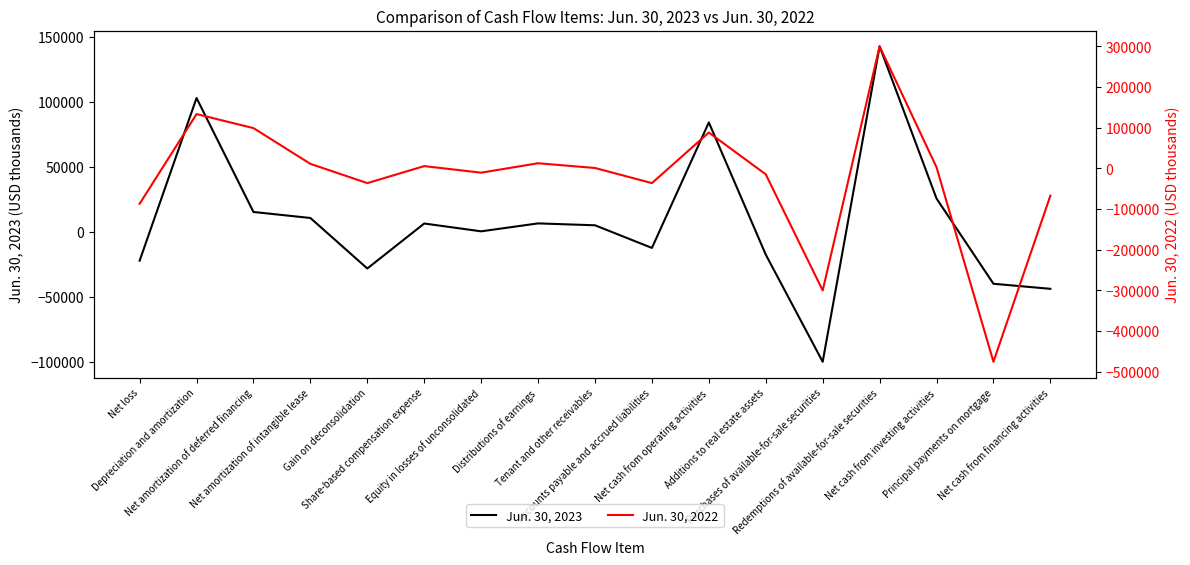

What are all the series names shown in the legend?

Jun. 30, 2023, Jun. 30, 2022